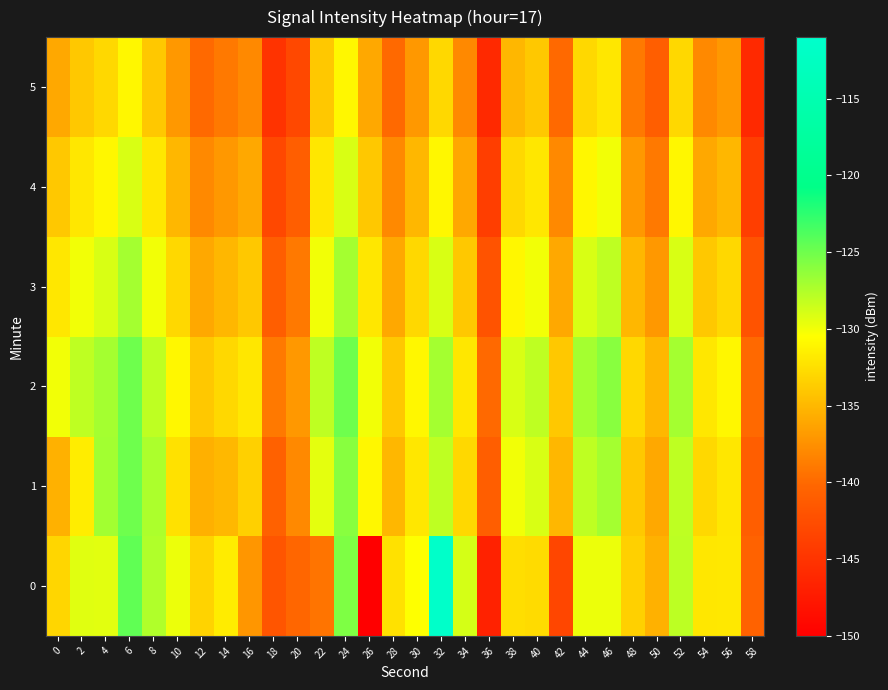

What is the spread (max minus min) of values at 6?

6.5